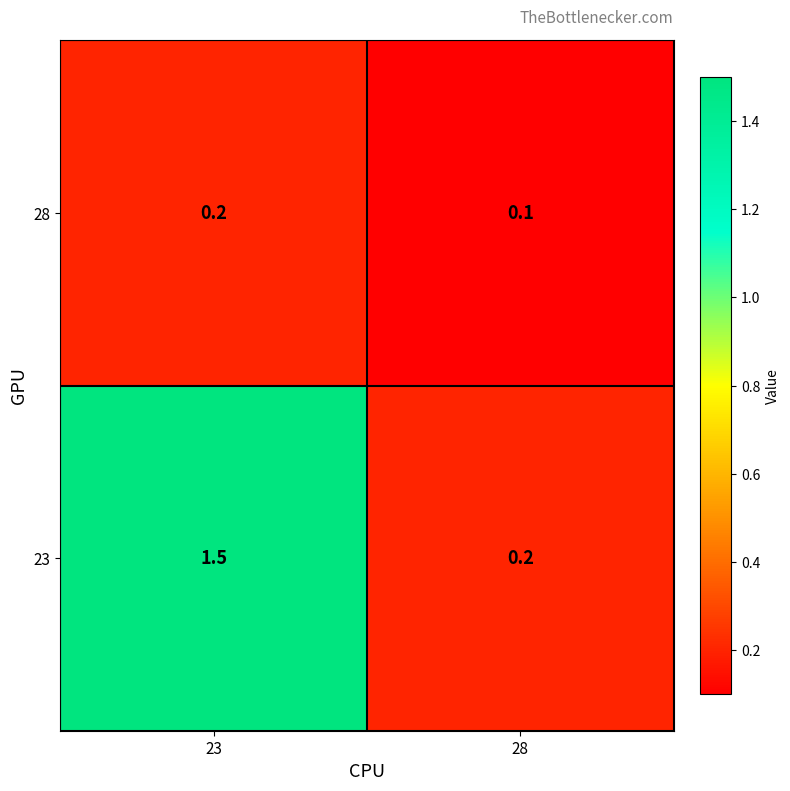

What is the sum of all 23 values?

1.7